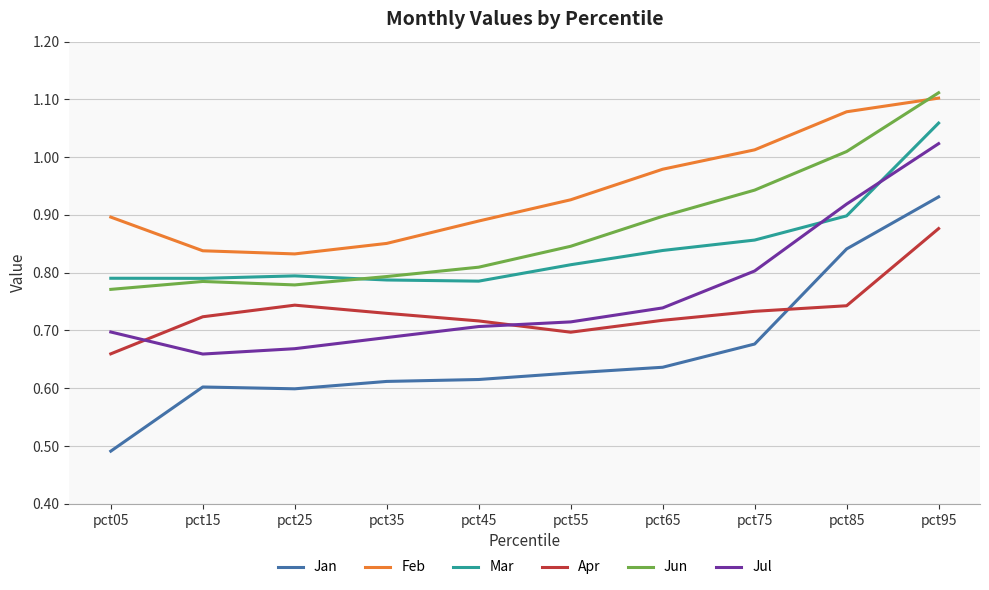

Is this an area chart (filled region under the line)?

No